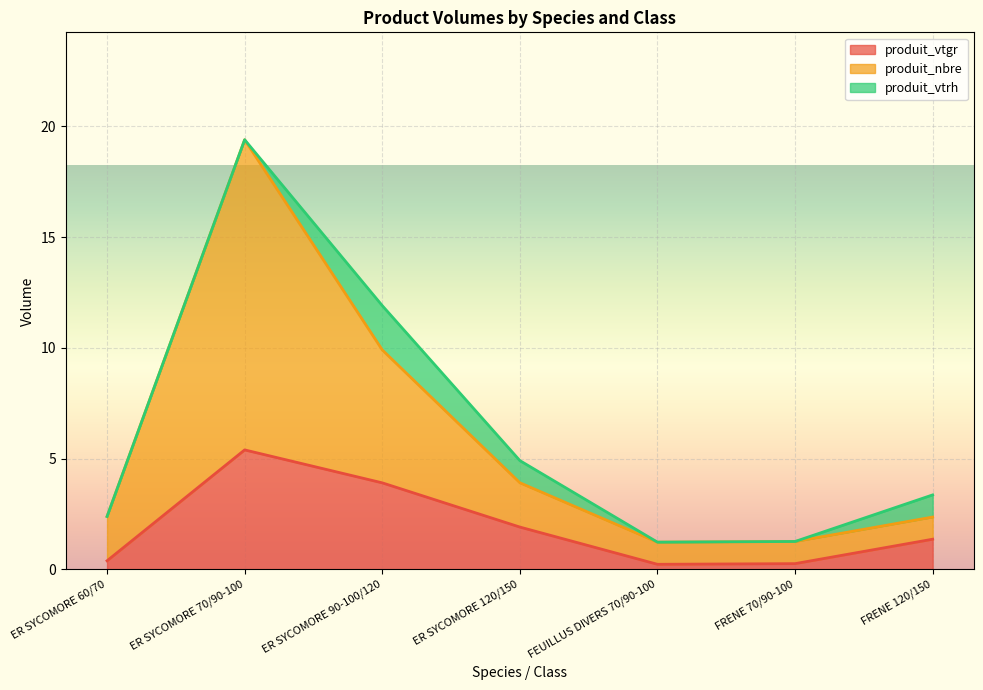

What is the total value across all series at ER SYCOMORE 90-100/120?

11.9